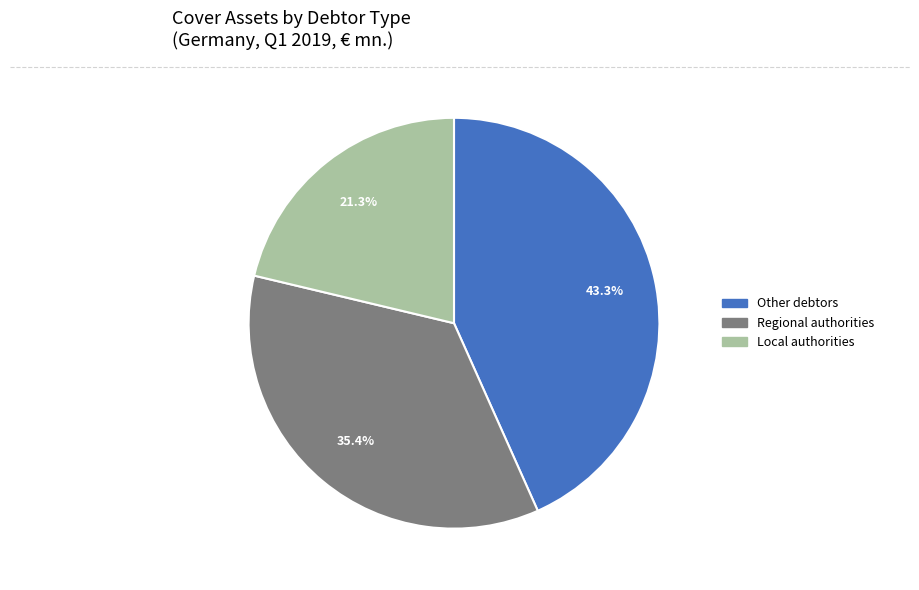

Does any single category account for the majority?

No